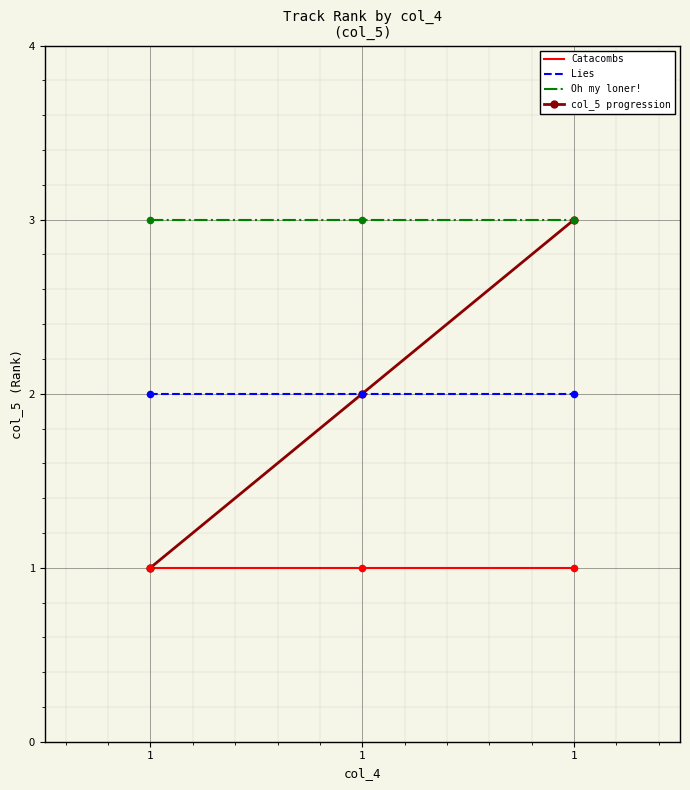

What are all the series names shown in the legend?

Catacombs, Lies, Oh my loner!, col_5 progression